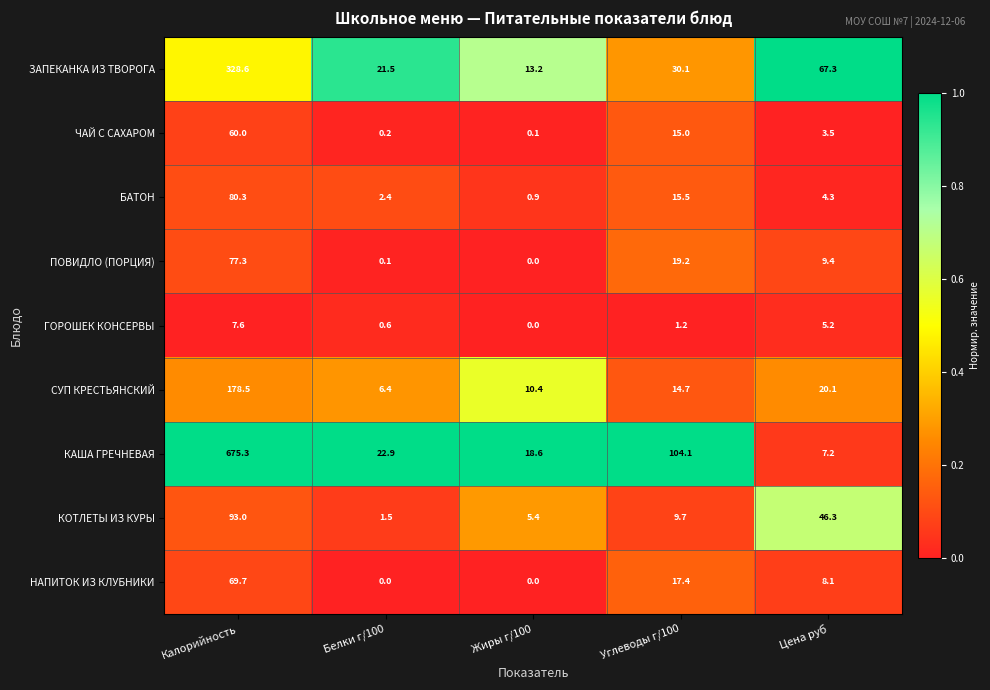

The value of СУП КРЕСТЬЯНСКИЙ at Калорийность is 178.5. True or false?

True